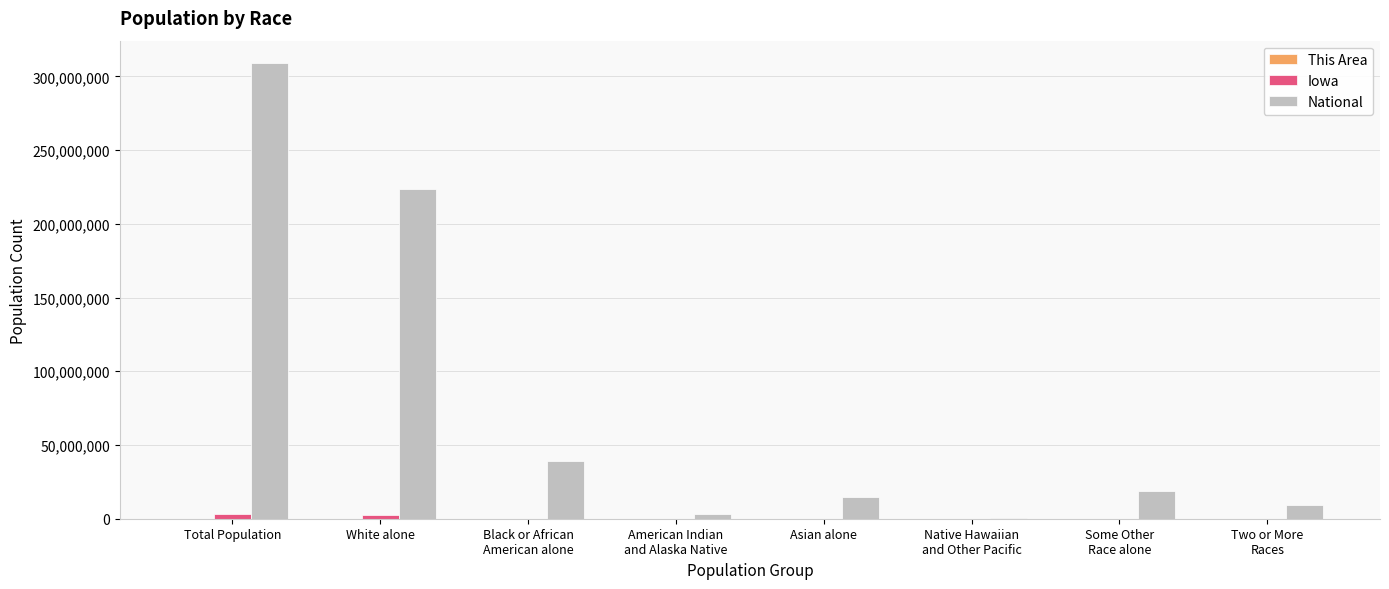

At which category is the sum across all series the highest?

Total Population